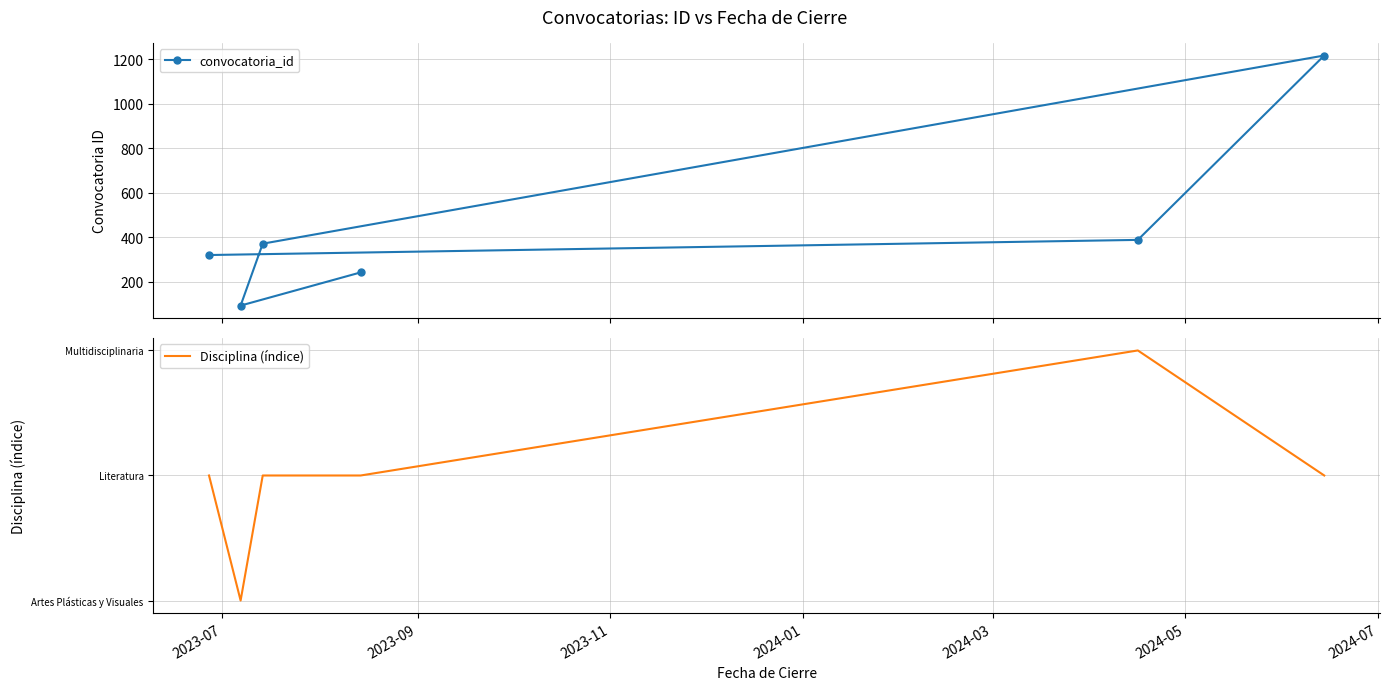

What is the difference between the second highest and minimum values in the Disciplina (índice) series?

1